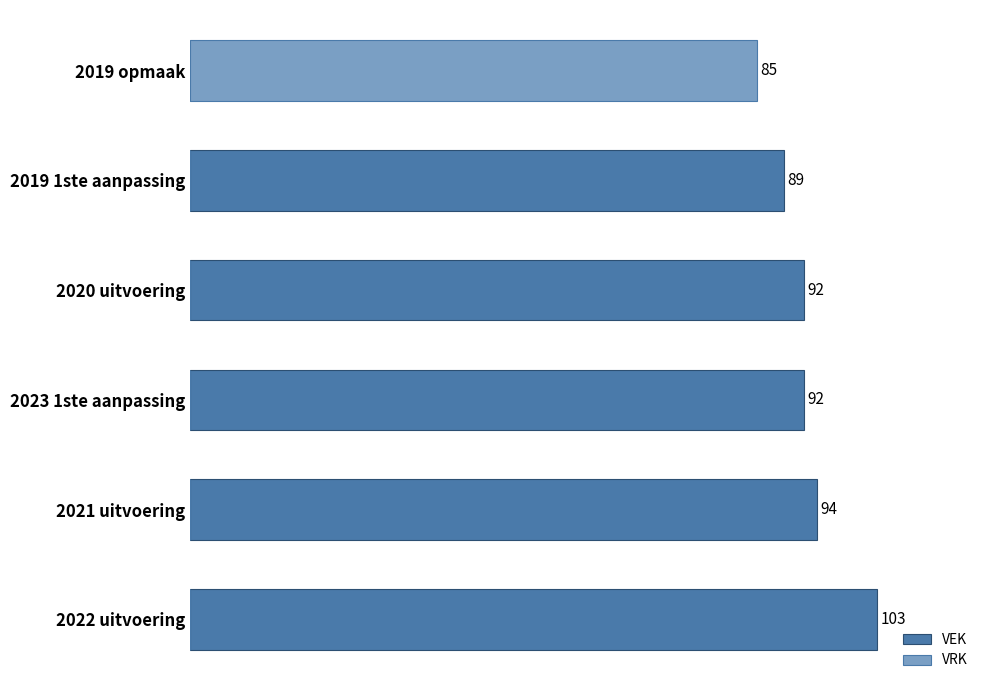

The value of VEK at 2022 uitvoering is 103. True or false?

True